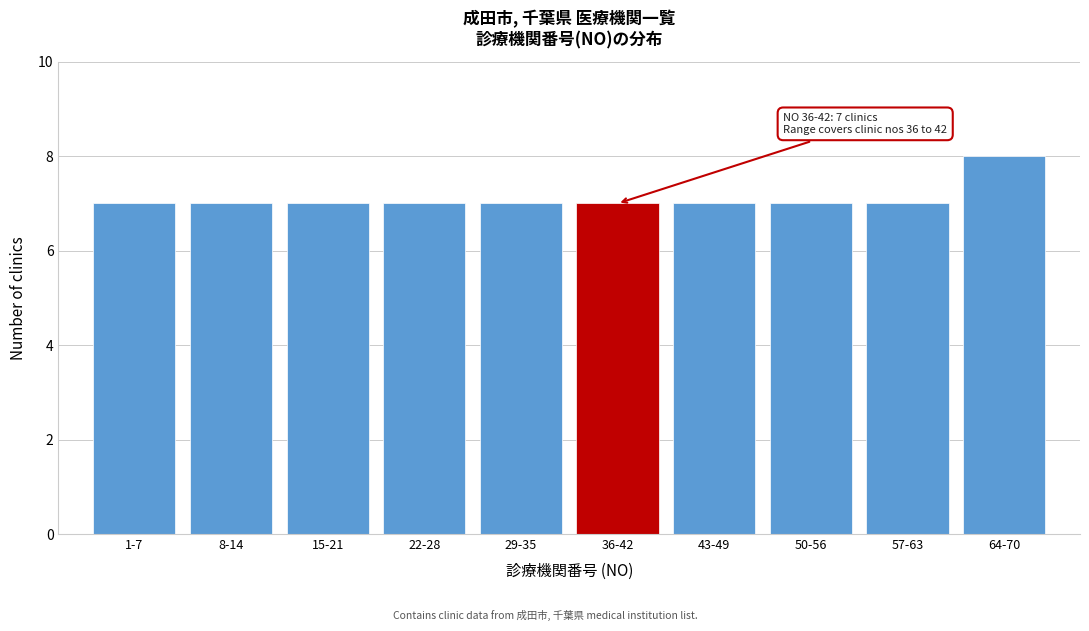

Reading left to right, what are all the values shown in this chart?

1-7=7	8-14=7	15-21=7	22-28=7	29-35=7	36-42=7	43-49=7	50-56=7	57-63=7	64-70=8